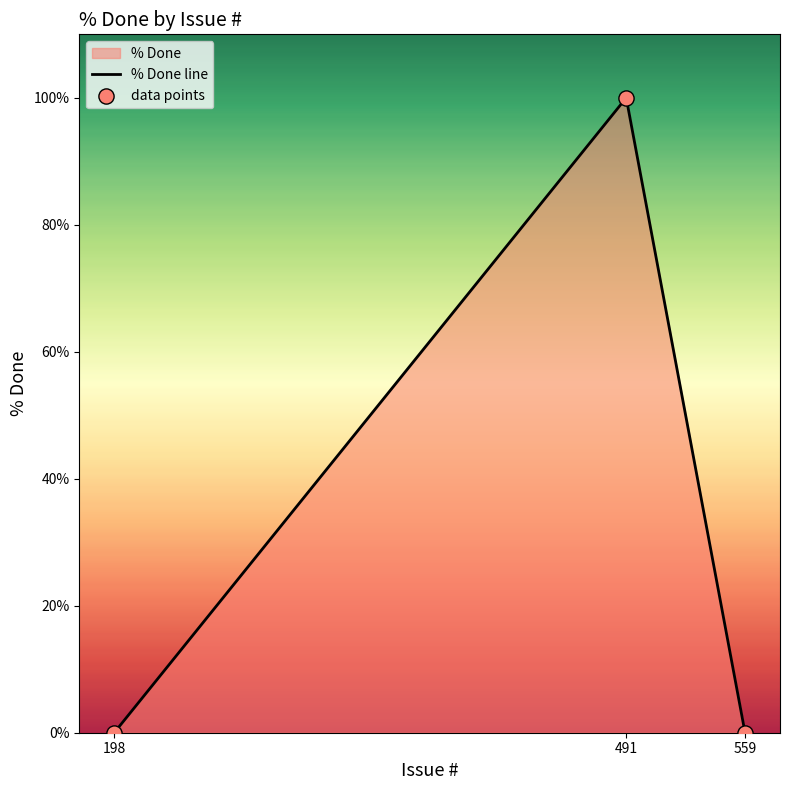

Is the value of data points at 491 greater than the value of % Done line at 559?

Yes